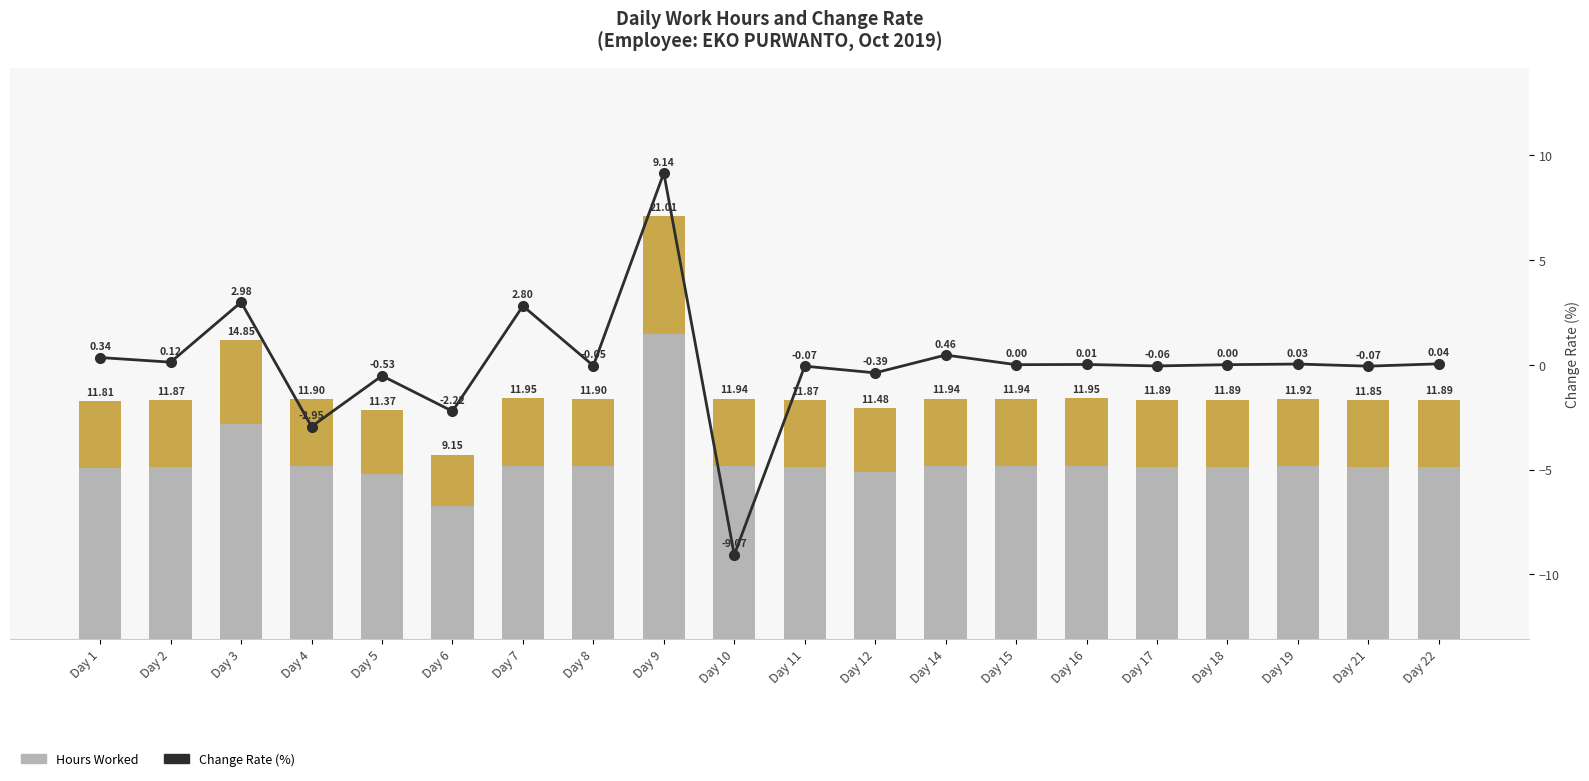

Rank the series at Day 12 from lowest to highest value.

Change Rate (%), Hours Worked